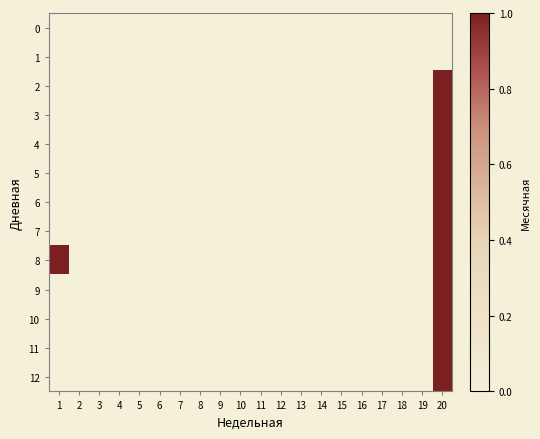

Reading right to left, list all the values displayed in this chart.

0: 20=0	19=0	18=0	17=0	16=0	15=0	14=0	13=0	12=0	11=0	10=0	9=0	8=0	7=0	6=0	5=0	4=0	3=0	2=0	1=0
1: 20=0	19=0	18=0	17=0	16=0	15=0	14=0	13=0	12=0	11=0	10=0	9=0	8=0	7=0	6=0	5=0	4=0	3=0	2=0	1=0
2: 20=1	19=0	18=0	17=0	16=0	15=0	14=0	13=0	12=0	11=0	10=0	9=0	8=0	7=0	6=0	5=0	4=0	3=0	2=0	1=0
3: 20=1	19=0	18=0	17=0	16=0	15=0	14=0	13=0	12=0	11=0	10=0	9=0	8=0	7=0	6=0	5=0	4=0	3=0	2=0	1=0
4: 20=1	19=0	18=0	17=0	16=0	15=0	14=0	13=0	12=0	11=0	10=0	9=0	8=0	7=0	6=0	5=0	4=0	3=0	2=0	1=0
5: 20=1	19=0	18=0	17=0	16=0	15=0	14=0	13=0	12=0	11=0	10=0	9=0	8=0	7=0	6=0	5=0	4=0	3=0	2=0	1=0
6: 20=1	19=0	18=0	17=0	16=0	15=0	14=0	13=0	12=0	11=0	10=0	9=0	8=0	7=0	6=0	5=0	4=0	3=0	2=0	1=0
7: 20=1	19=0	18=0	17=0	16=0	15=0	14=0	13=0	12=0	11=0	10=0	9=0	8=0	7=0	6=0	5=0	4=0	3=0	2=0	1=0
8: 20=1	19=0	18=0	17=0	16=0	15=0	14=0	13=0	12=0	11=0	10=0	9=0	8=0	7=0	6=0	5=0	4=0	3=0	2=0	1=1
9: 20=1	19=0	18=0	17=0	16=0	15=0	14=0	13=0	12=0	11=0	10=0	9=0	8=0	7=0	6=0	5=0	4=0	3=0	2=0	1=0
10: 20=1	19=0	18=0	17=0	16=0	15=0	14=0	13=0	12=0	11=0	10=0	9=0	8=0	7=0	6=0	5=0	4=0	3=0	2=0	1=0
11: 20=1	19=0	18=0	17=0	16=0	15=0	14=0	13=0	12=0	11=0	10=0	9=0	8=0	7=0	6=0	5=0	4=0	3=0	2=0	1=0
12: 20=1	19=0	18=0	17=0	16=0	15=0	14=0	13=0	12=0	11=0	10=0	9=0	8=0	7=0	6=0	5=0	4=0	3=0	2=0	1=0